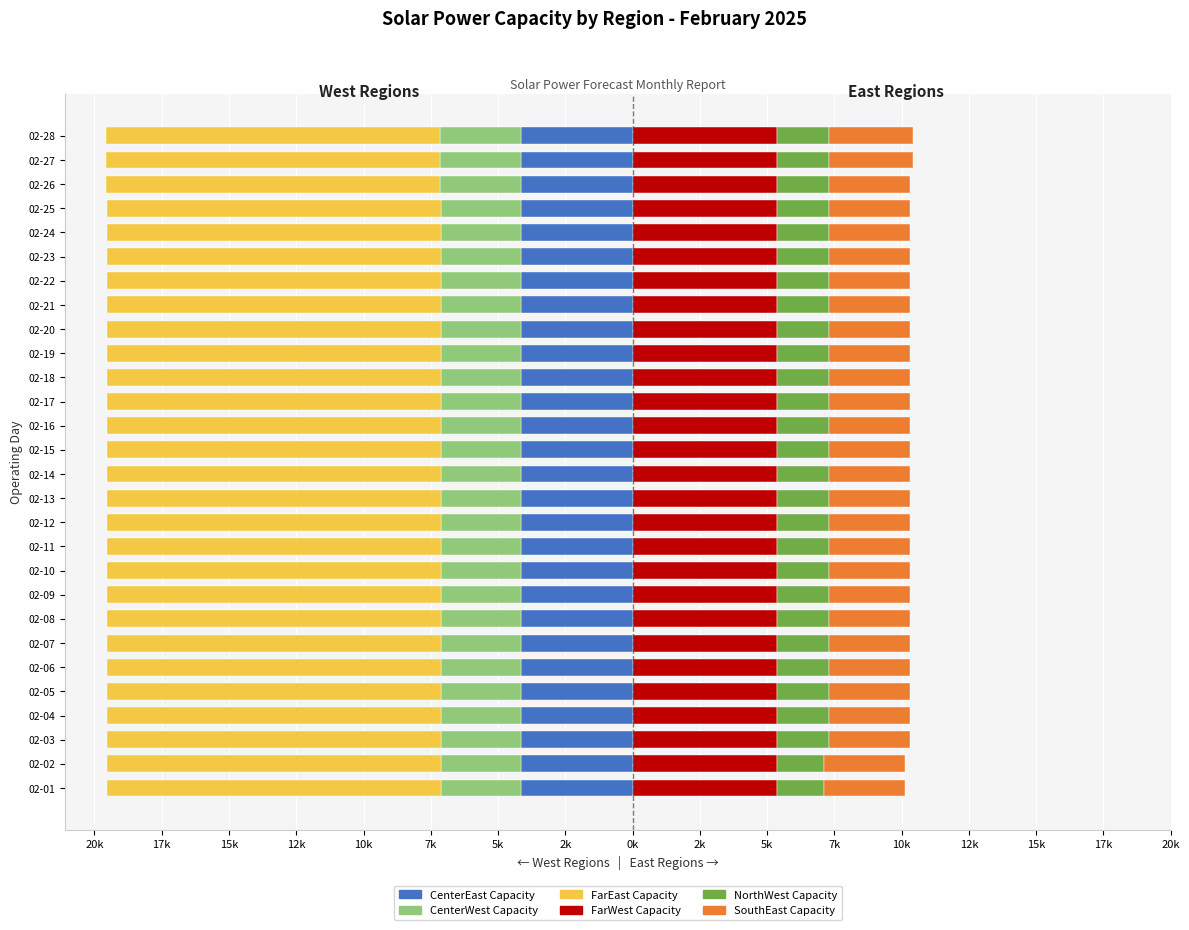

What is the greatest value displayed?

10.7